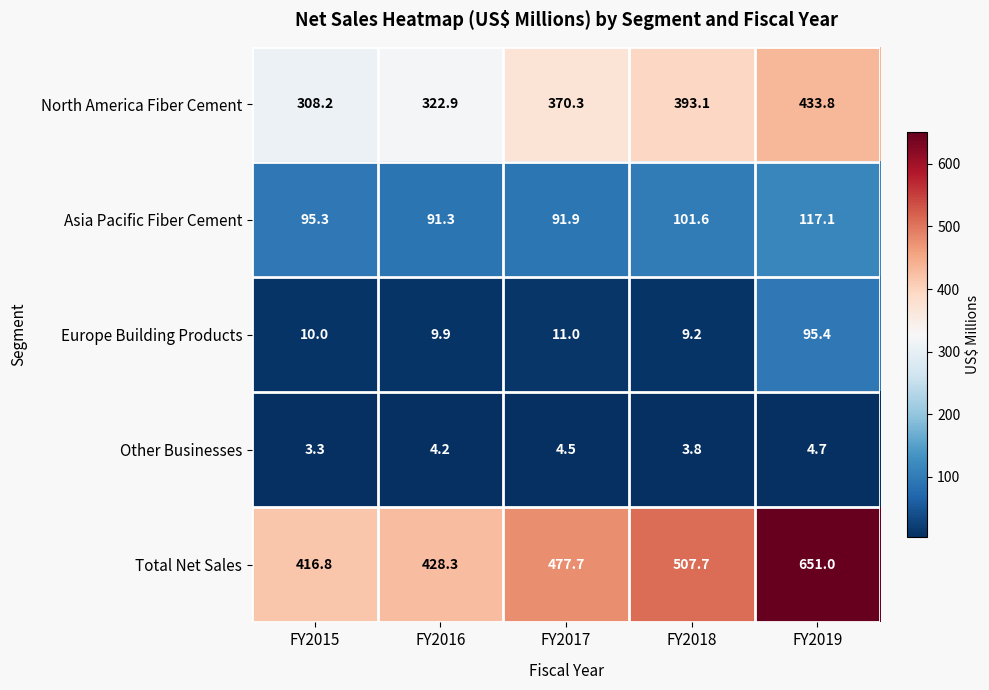

The value of Other Businesses at FY2016 is 5.9. True or false?

False